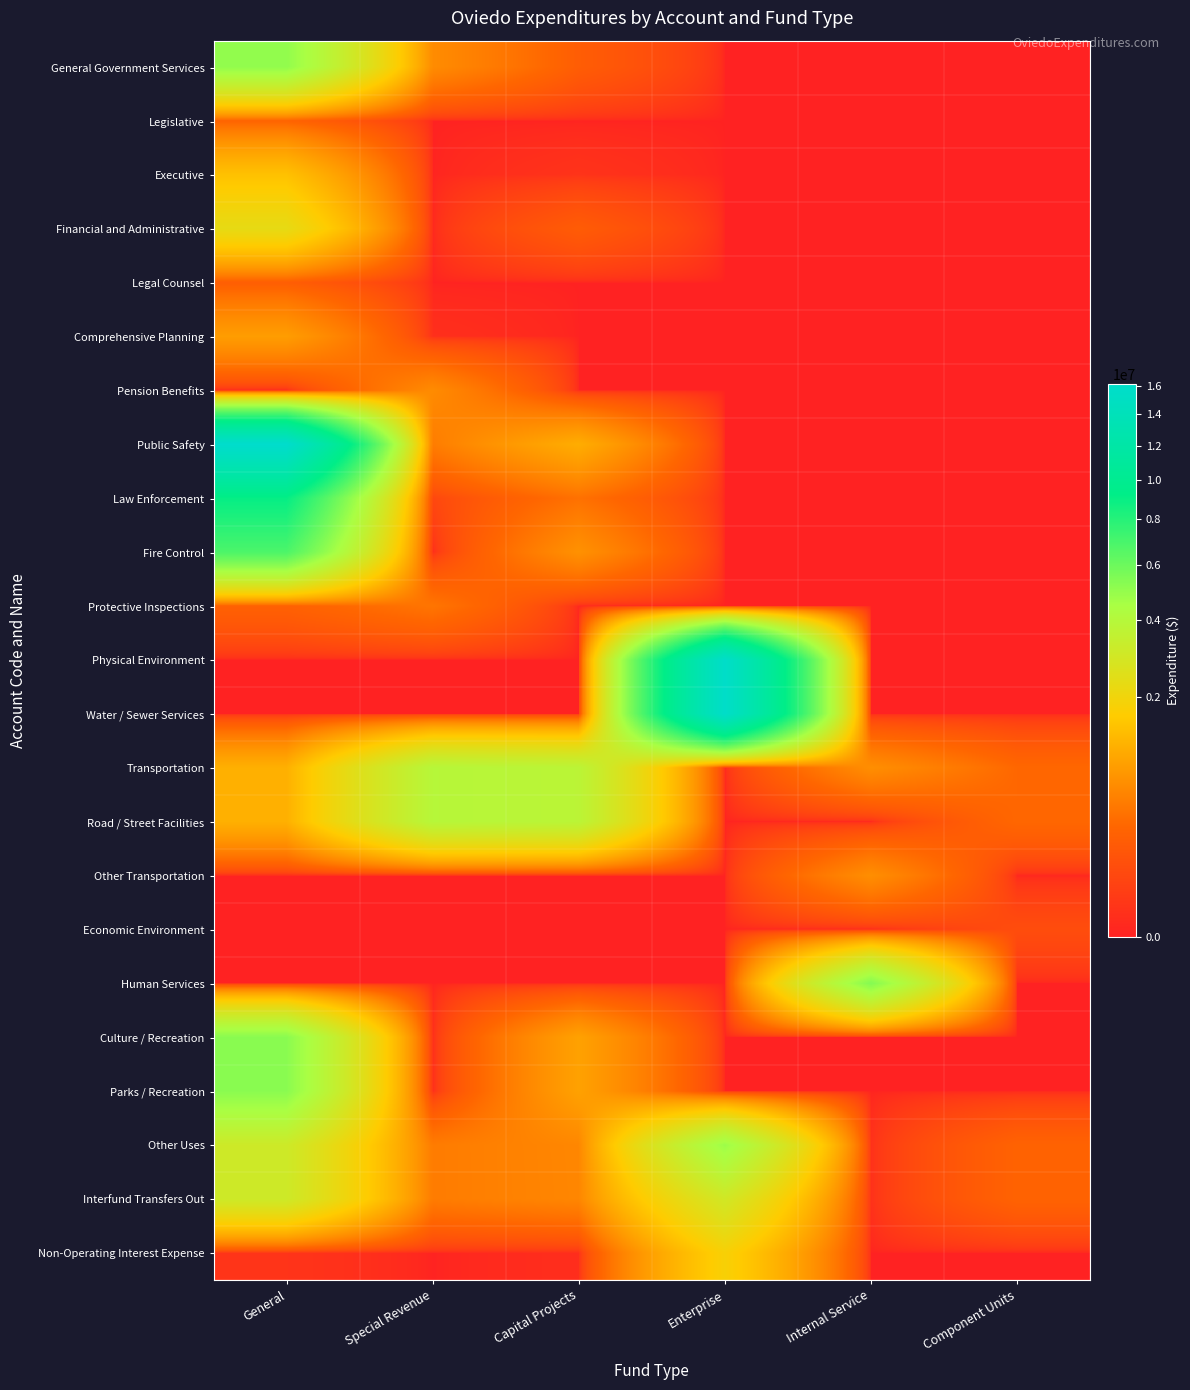

At which category does the chart reach its peak across all series?

General